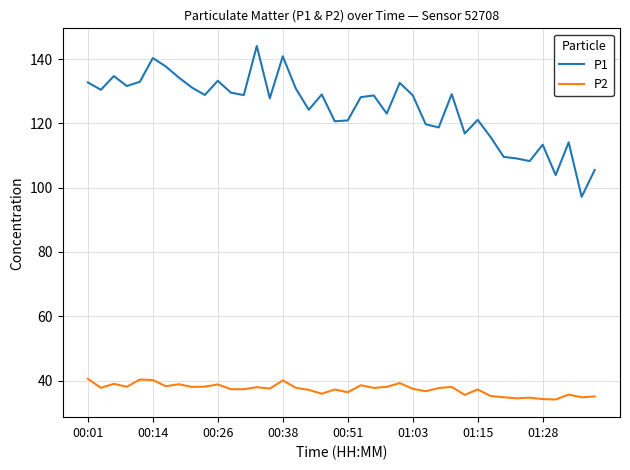

Which series has the largest total across all categories?

P1